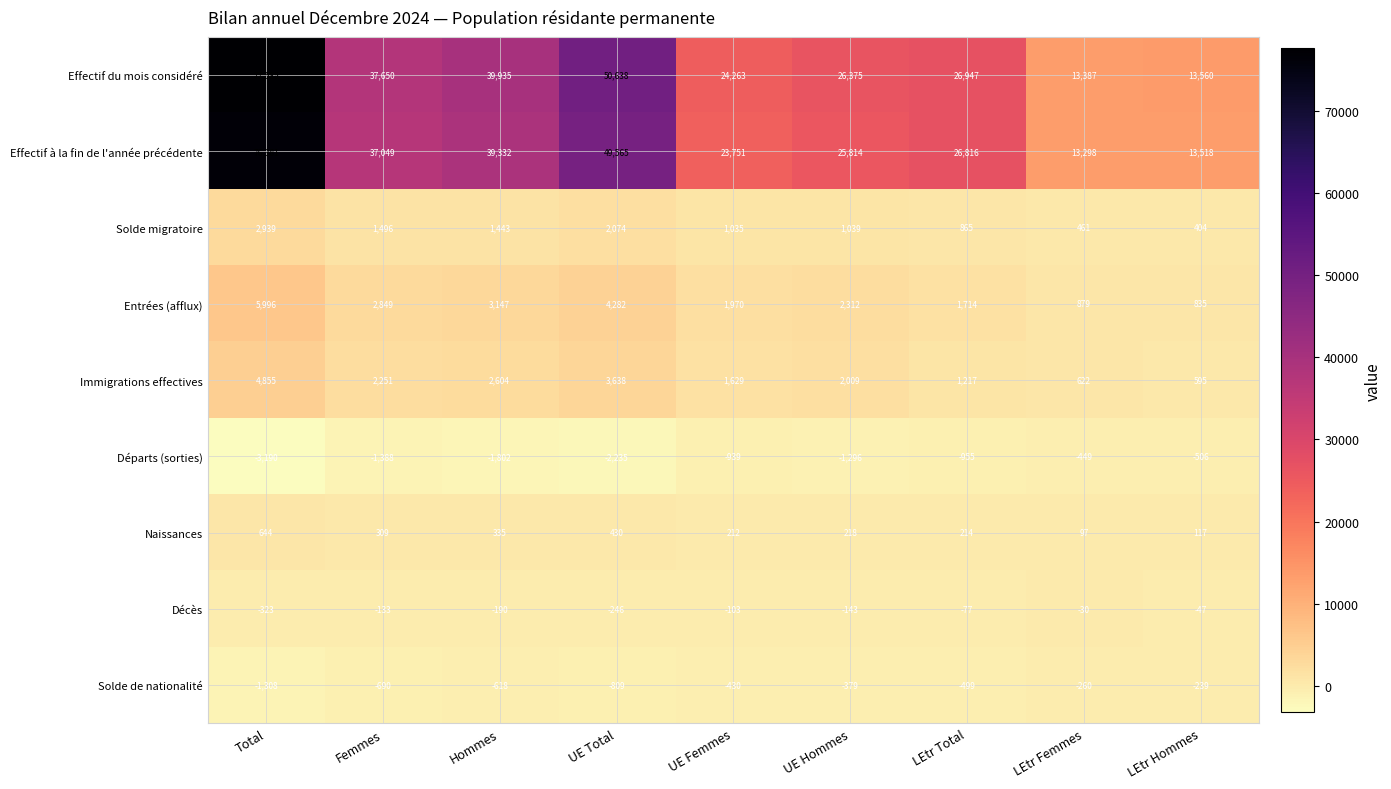

Is the value of Immigrations effectives at Femmes greater than the value of Solde migratoire at LEtr Total?

Yes